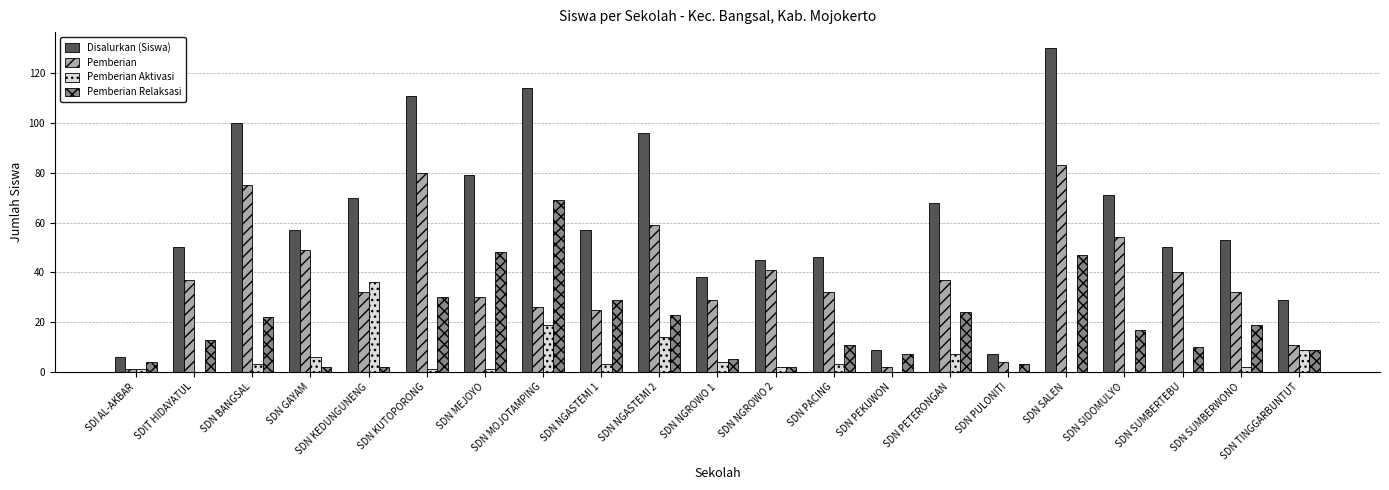

What are all the series names shown in the legend?

Disalurkan (Siswa), Pemberian, Pemberian Aktivasi, Pemberian Relaksasi